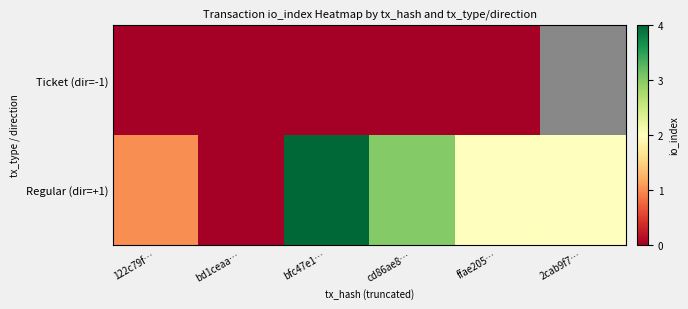

Which category has the lowest value in the Ticket (dir=-1) series?

122c79f…